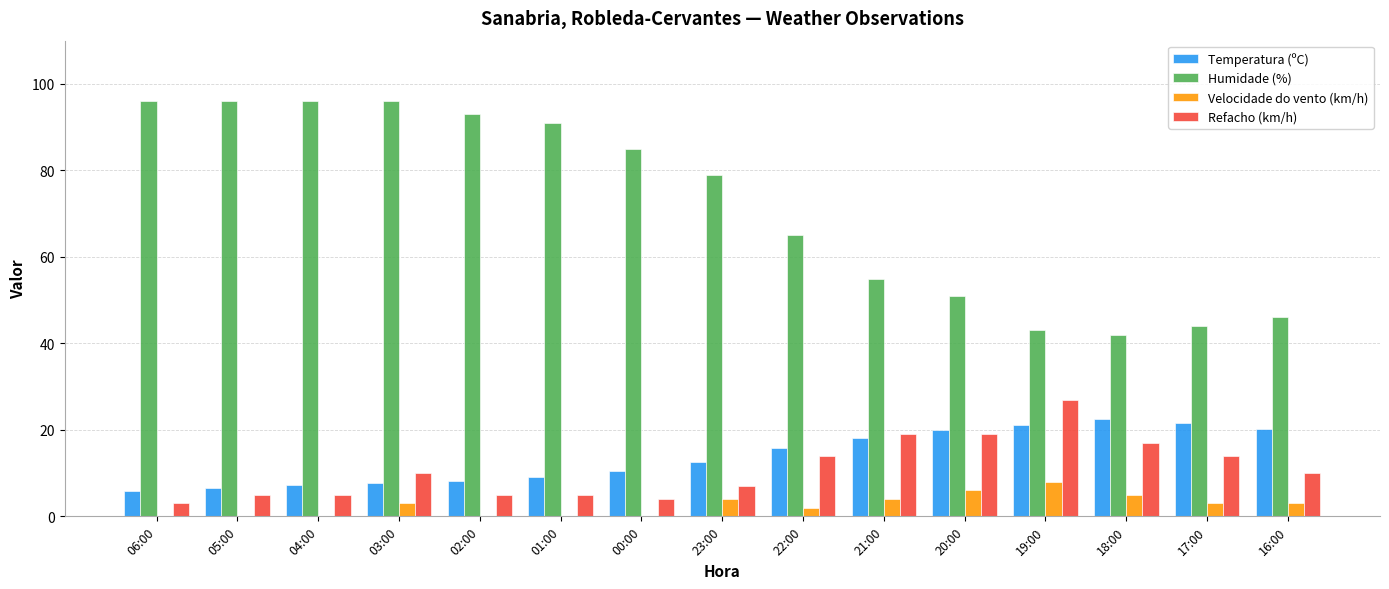

What is the maximum value for Humidade (%)?

96.0